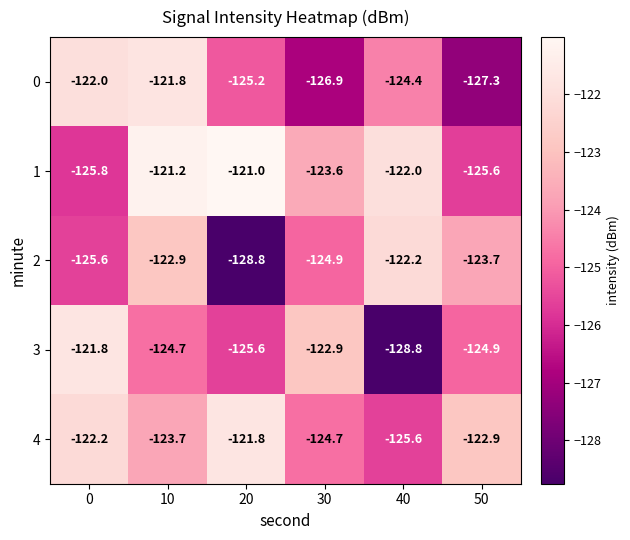

How many values in the 4 series exceed -122?

1